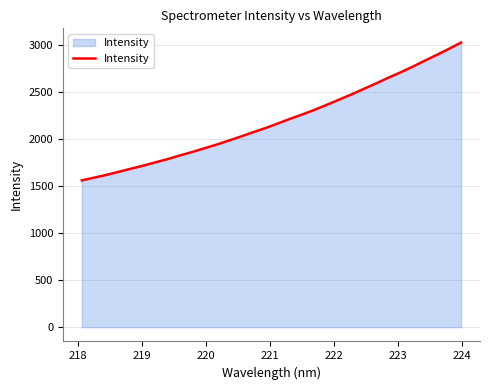

How many lines are shown in the chart?

1